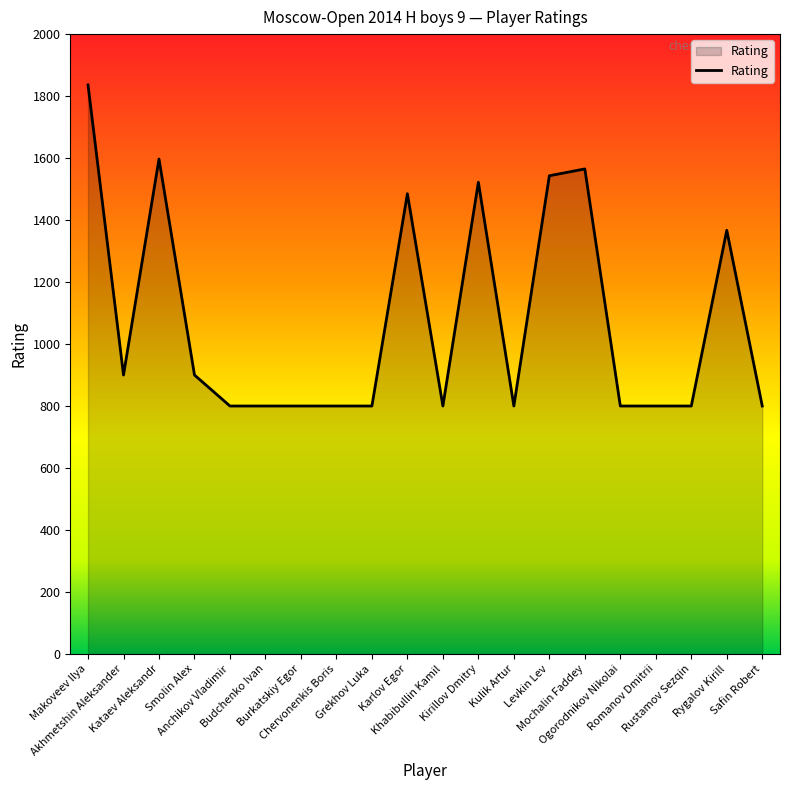

What is the difference between the maximum and minimum values?

1036